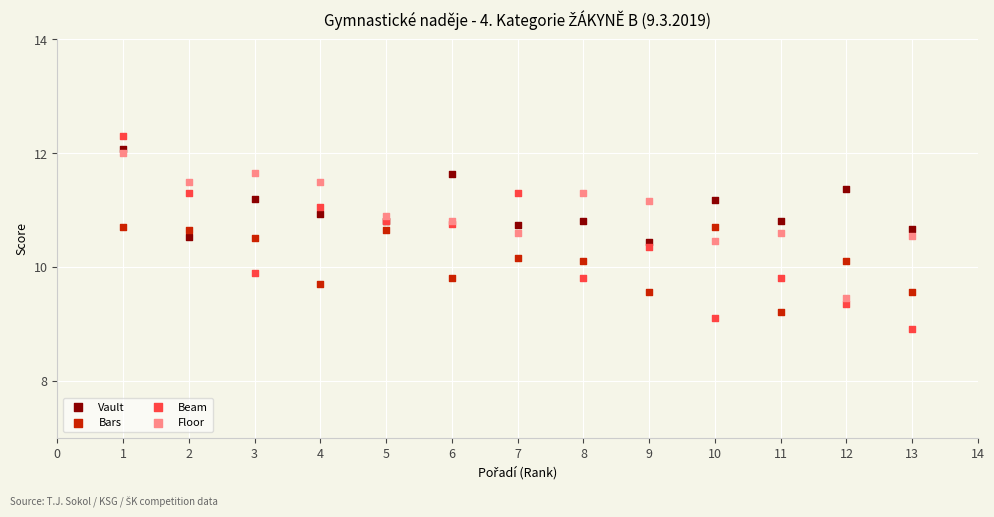

Which series has the largest Y range (max minus min)?

Beam